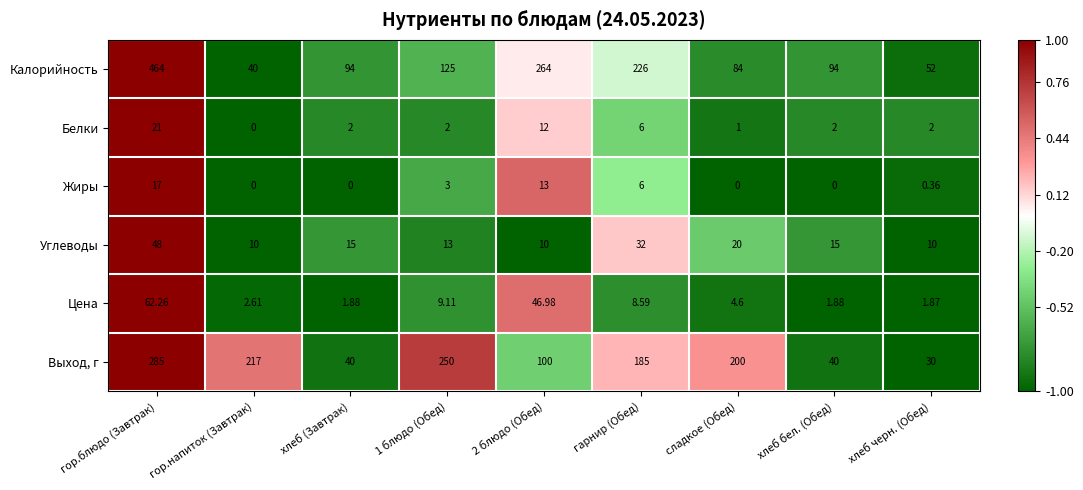

At which category does the chart reach its peak across all series?

гор.блюдо (Завтрак)